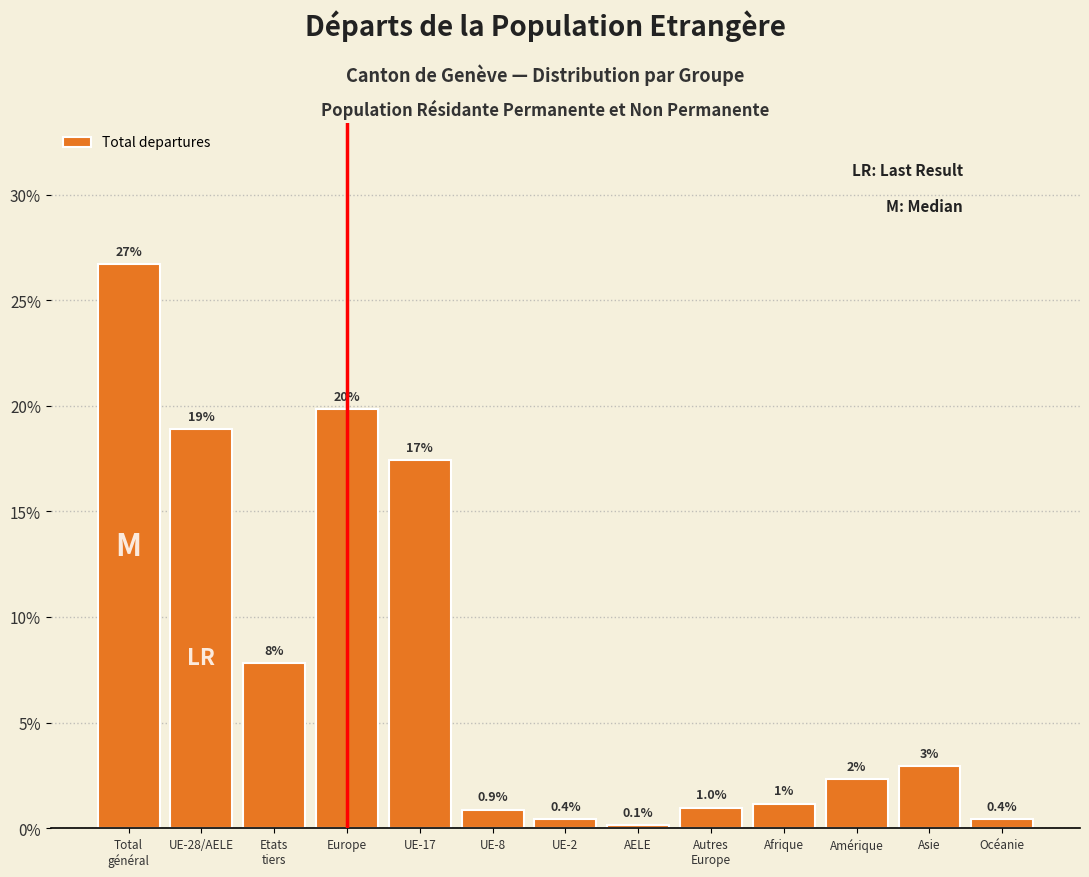

Are the bars horizontal?

No